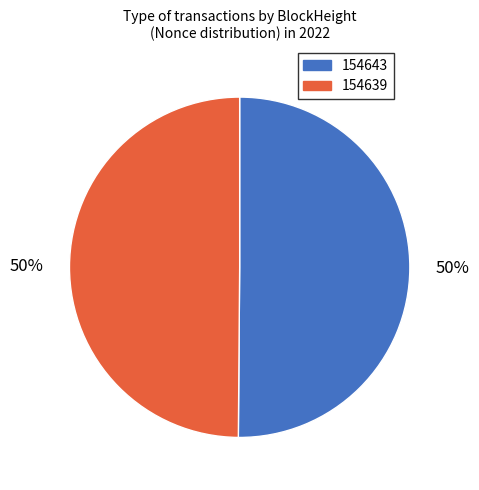

Is it true that 154639 is 38% of the pie?

False